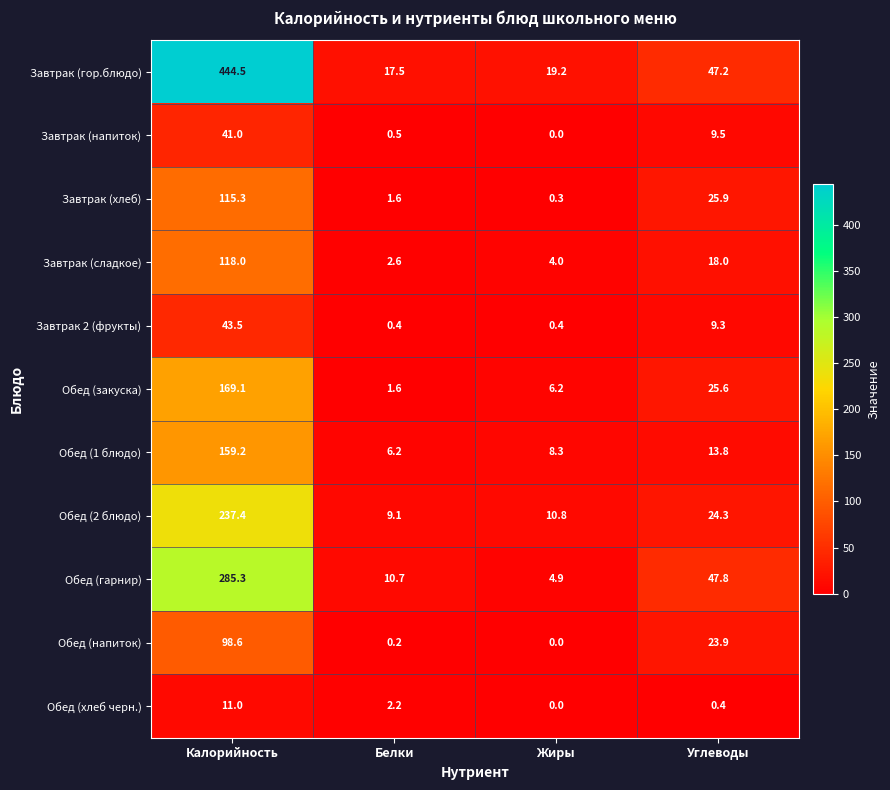

List the series in order of their peak value, lowest first.

Обед (хлеб черн.), Завтрак (напиток), Завтрак 2 (фрукты), Обед (напиток), Завтрак (хлеб), Завтрак (сладкое), Обед (1 блюдо), Обед (закуска), Обед (2 блюдо), Обед (гарнир), Завтрак (гор.блюдо)